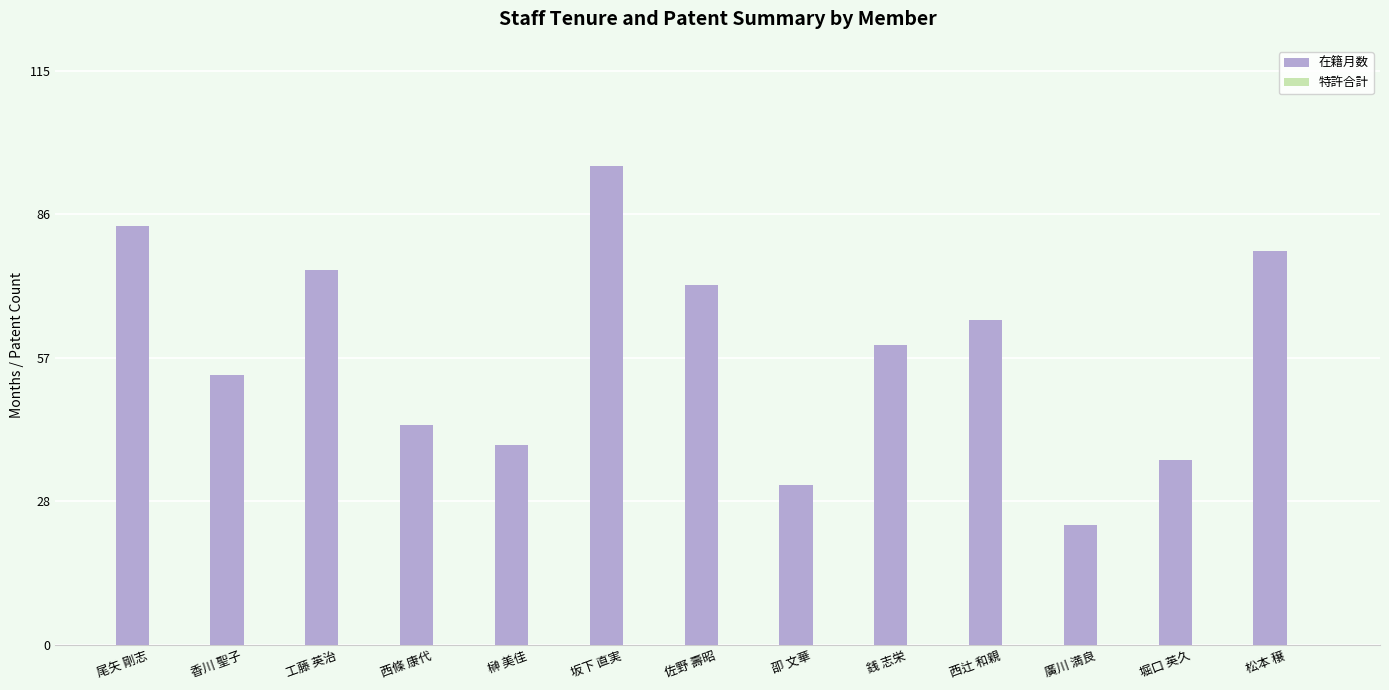

What position from the right is 尾矢 剛志?

13